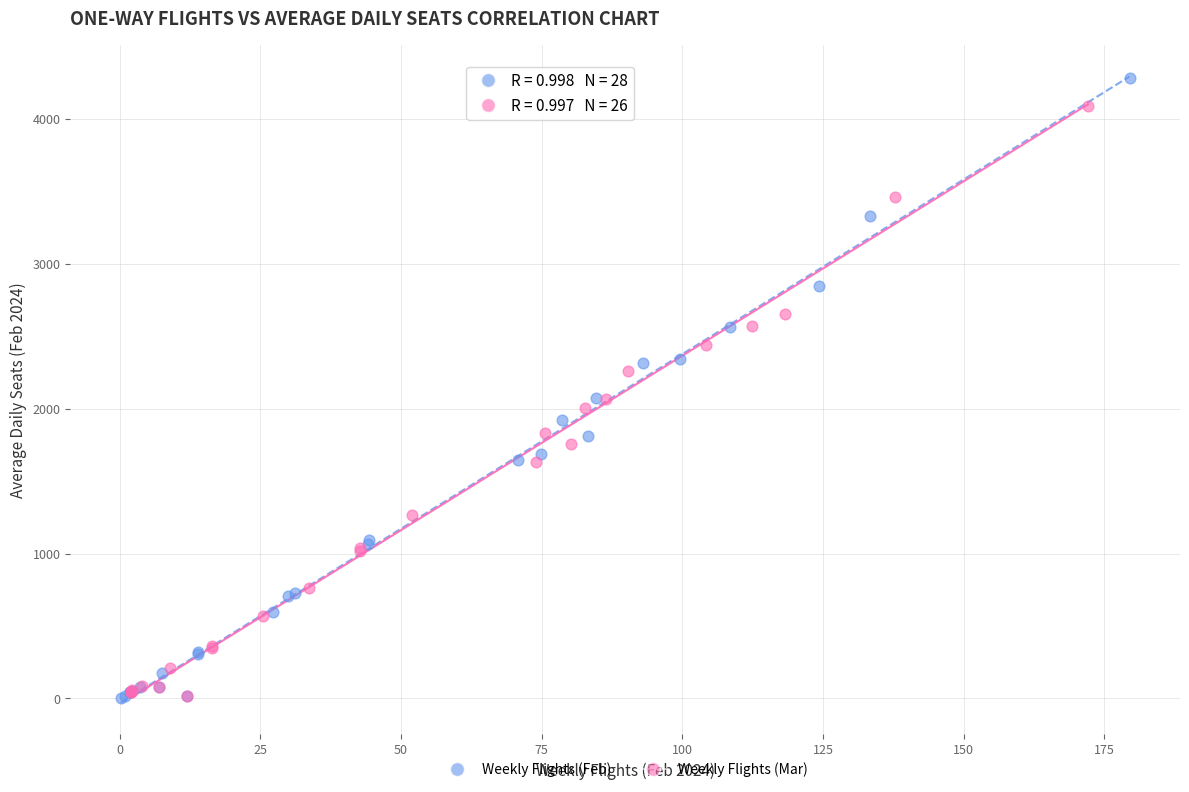

Which series has the widest spread of Y values?

Weekly Flights (Feb)